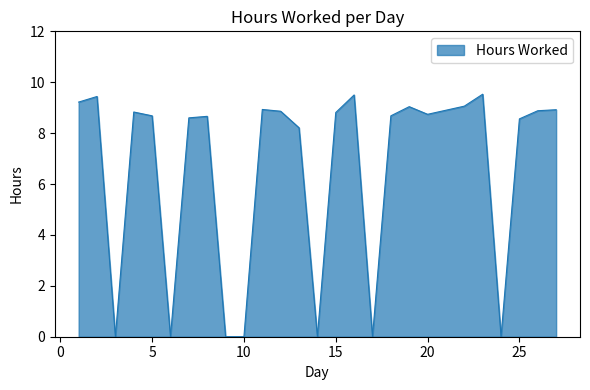

What is the difference between the maximum and minimum values?

9.5